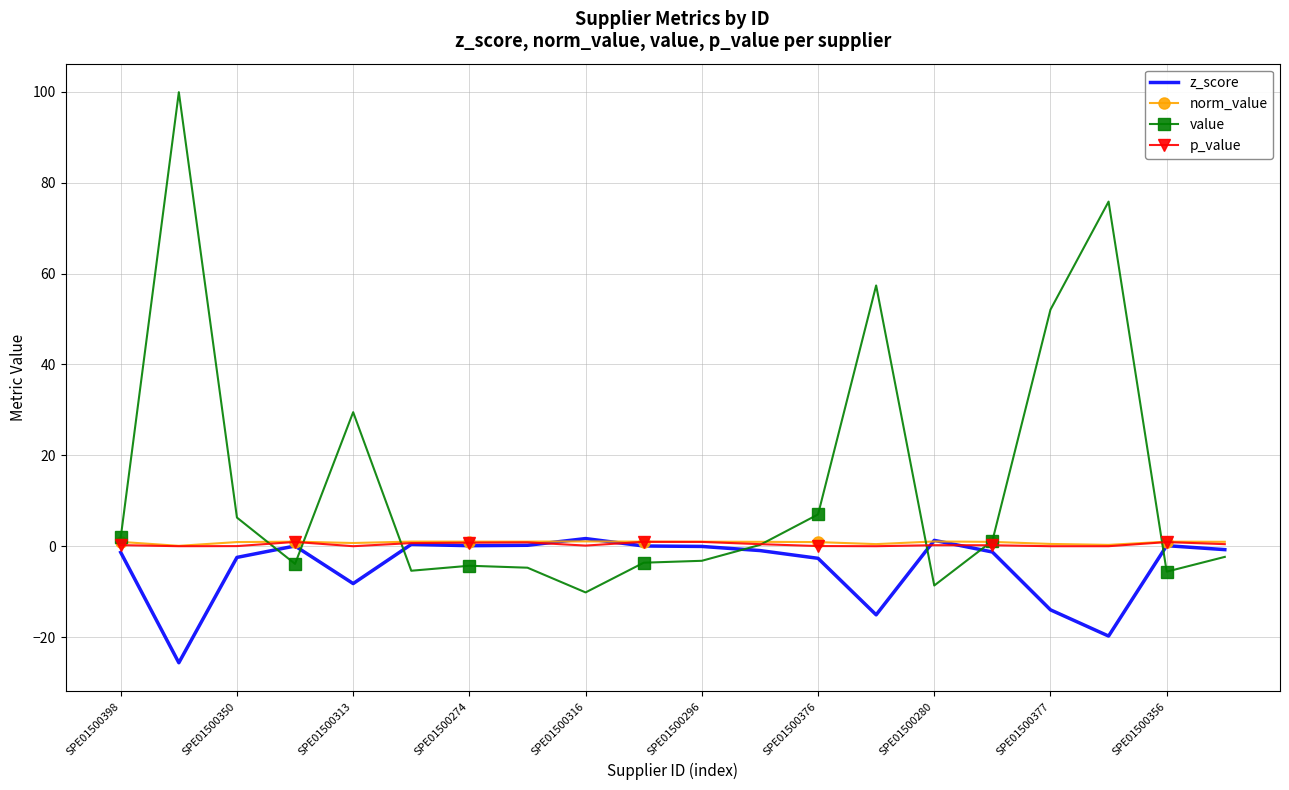

Which series has the largest range (max minus min)?

value